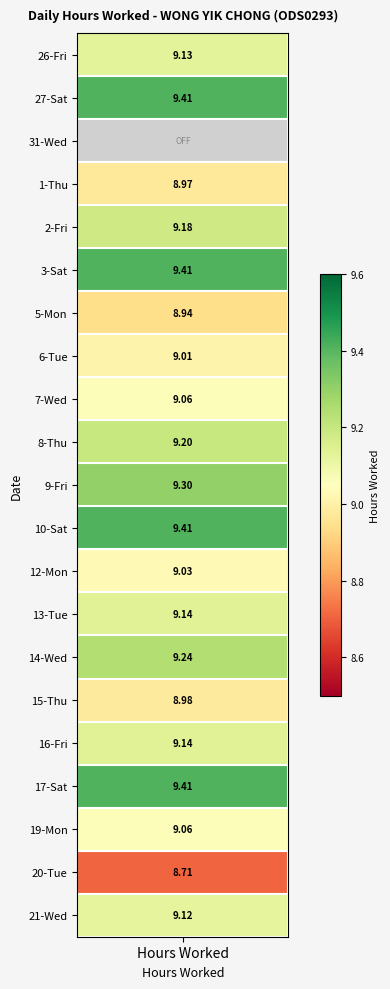

What is the total value across all series at Fri?

36.8